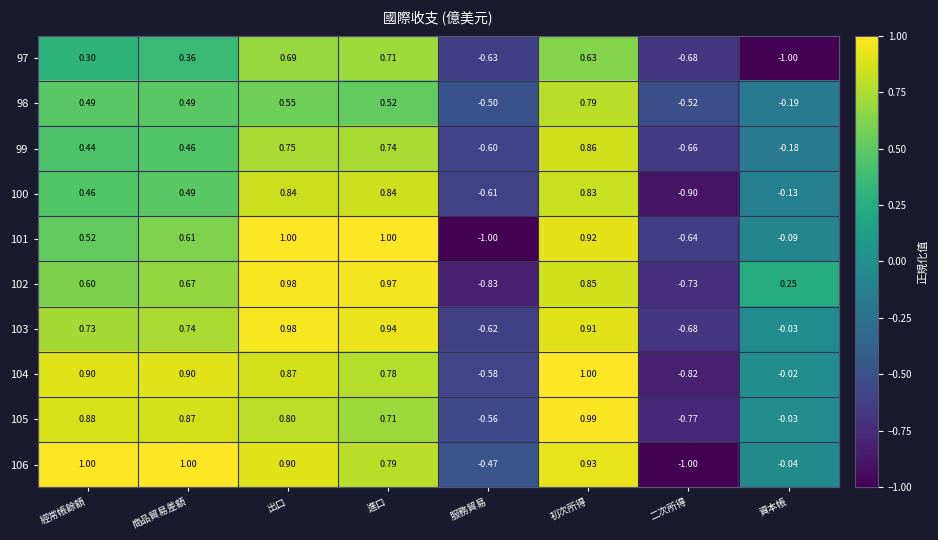

How many categories are shown in the chart?

8